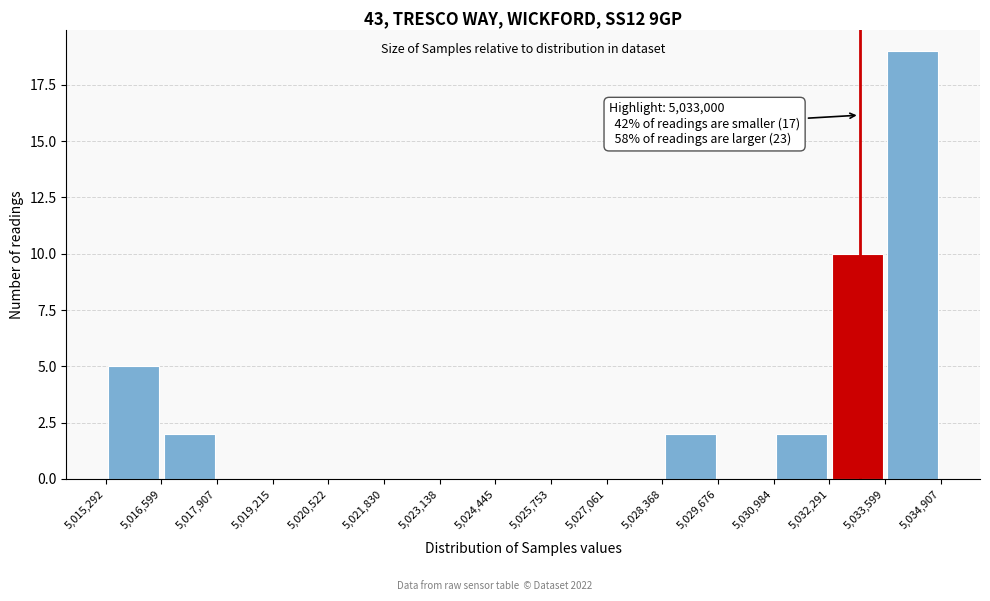

Which range on the x-axis has the tallest bar?

5,033,599 to 5,034,907